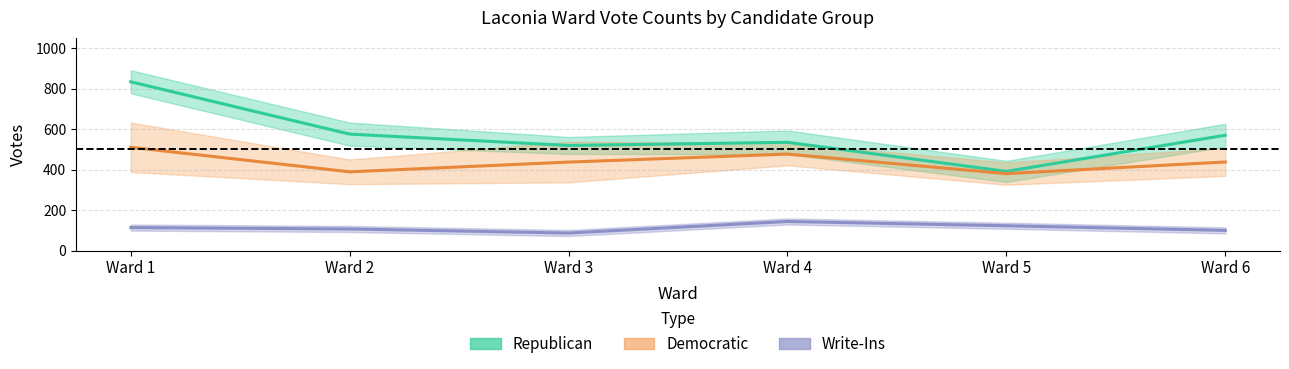

At which category does Democratic (mid) reach its first local valley?

Ward 2